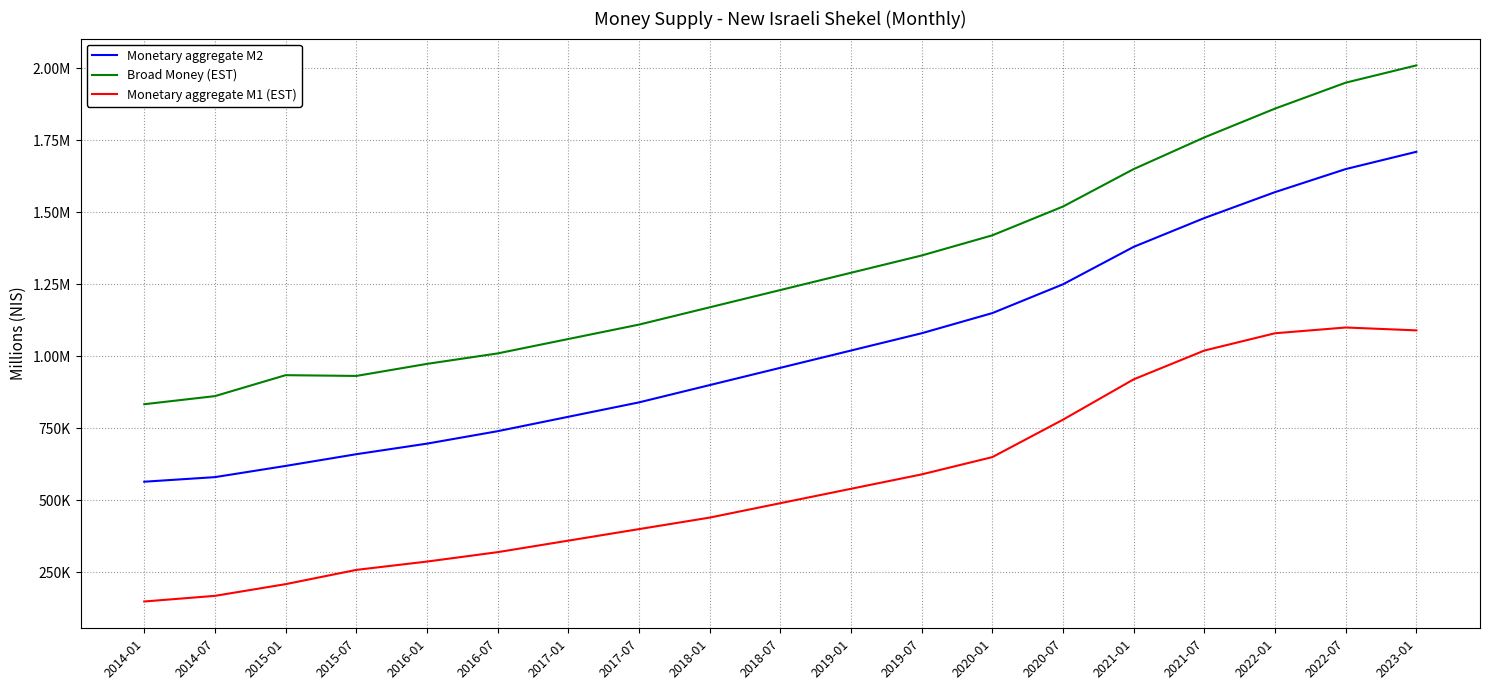

What are all the series names shown in the legend?

Monetary aggregate M2, Broad Money (EST), Monetary aggregate M1 (EST)